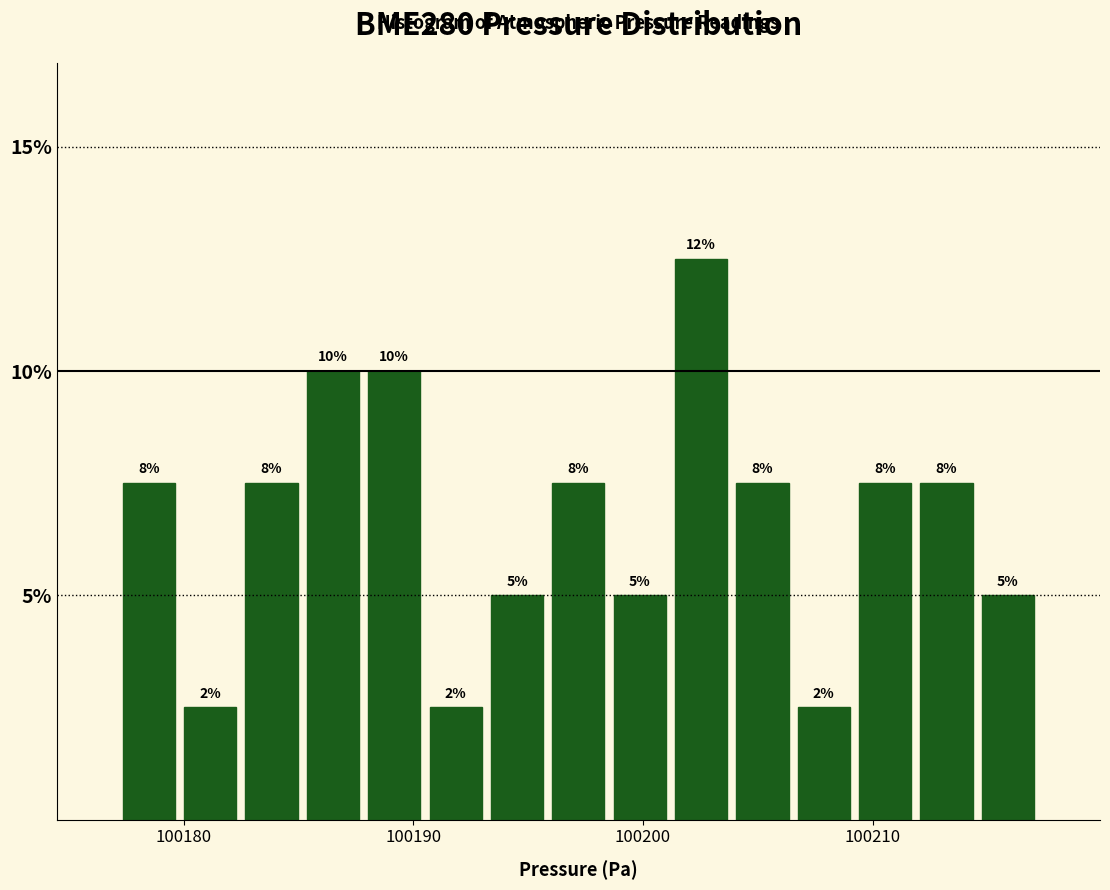

Around what value on the x-axis is the tallest bar? Give the approximate position of its centre, as read against the axis.

100203